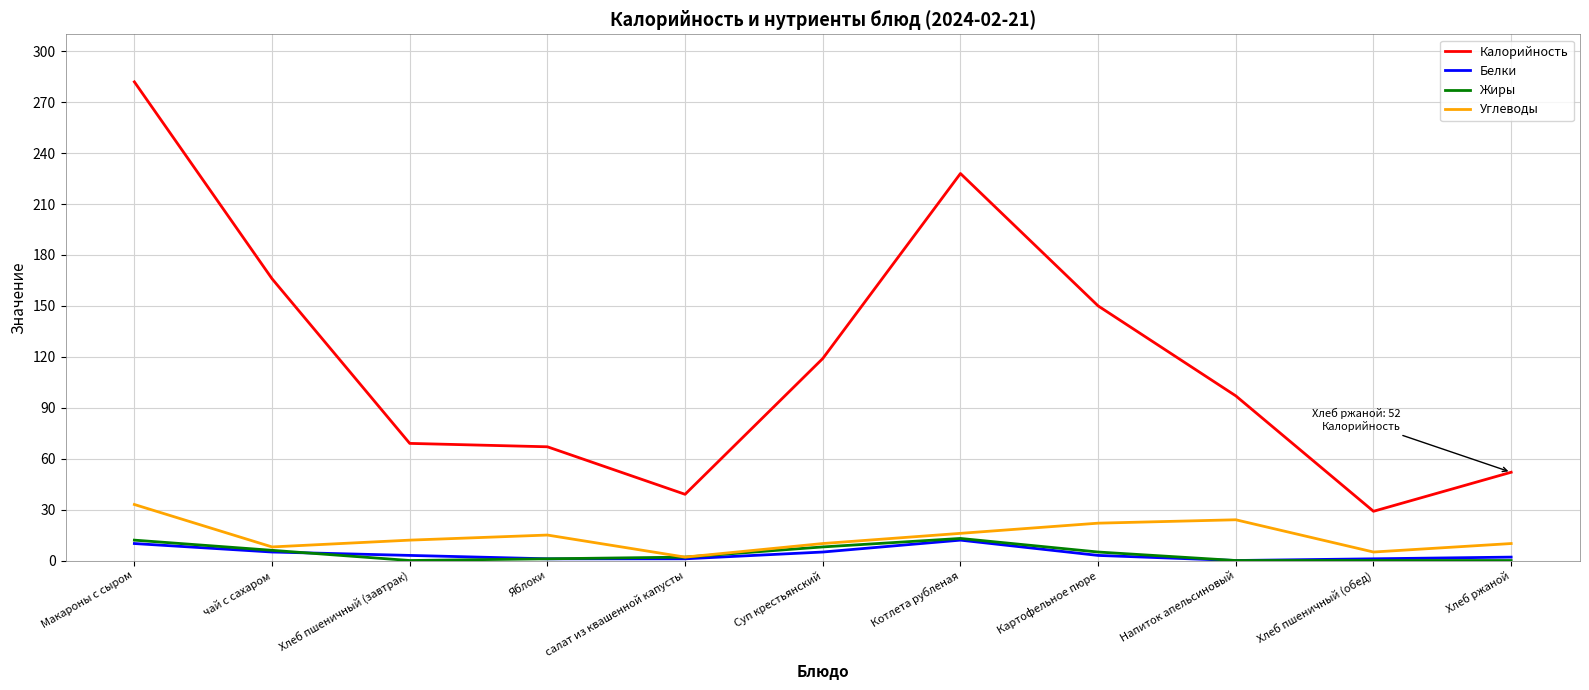

What is the difference between the highest and lowest values at Котлета рубленая?

216